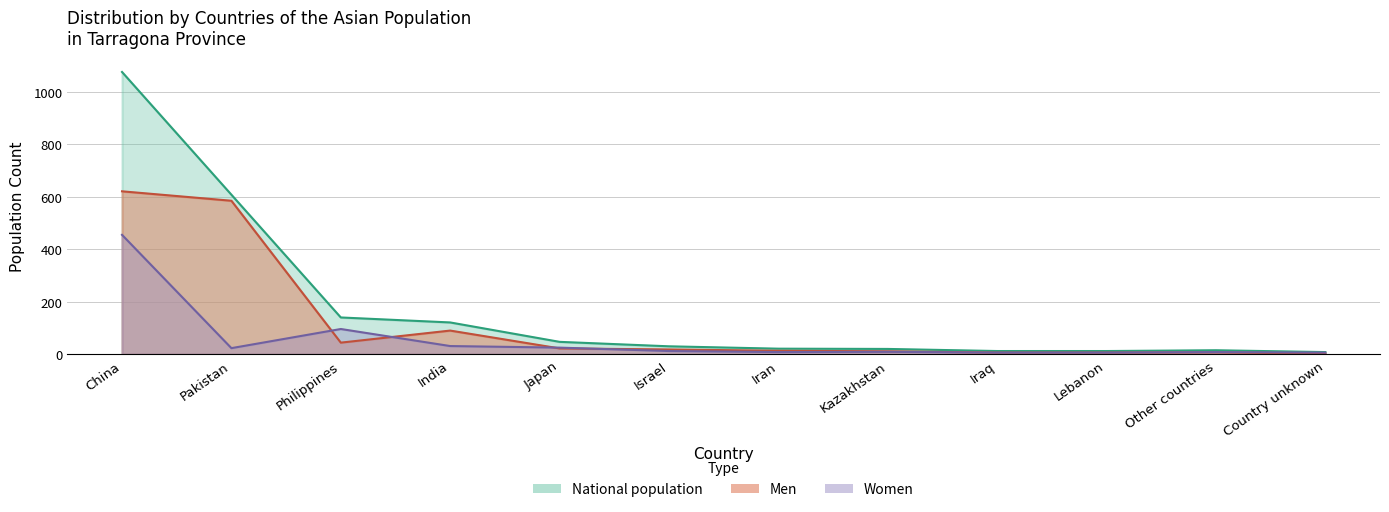

Which has a higher value, Lebanon or Pakistan?

Pakistan